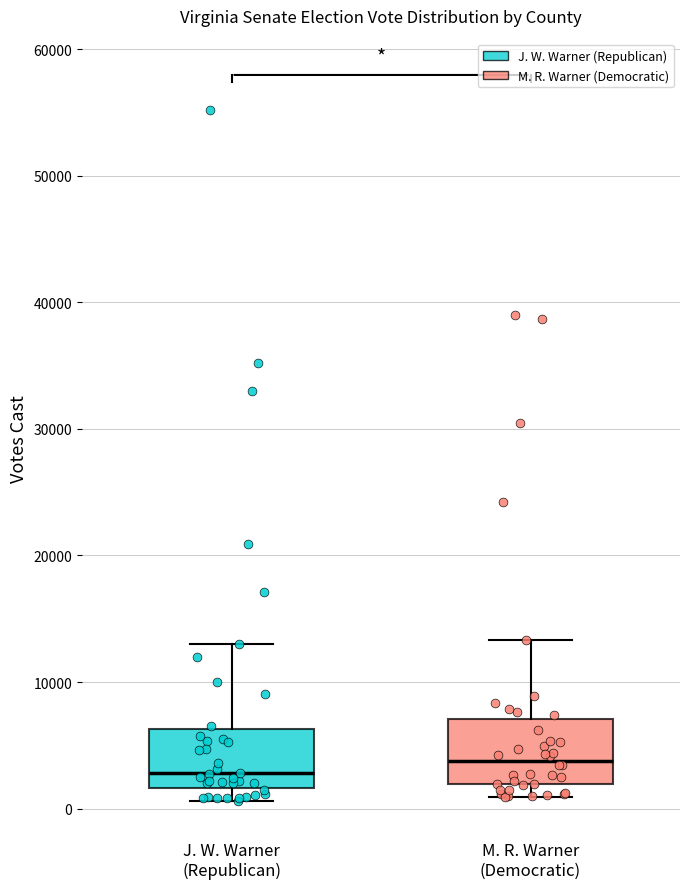

Which box has the lowest median line?

J. W. Warner (Republican)